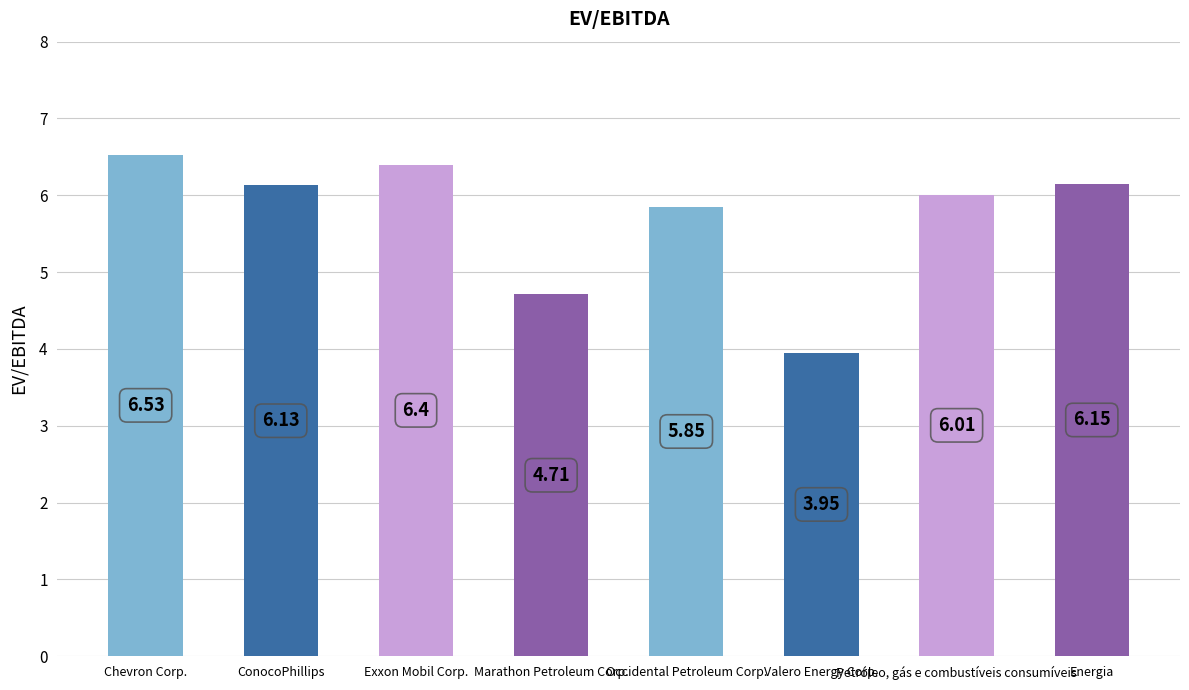

Which label corresponds to the largest value in the chart?

Chevron Corp.